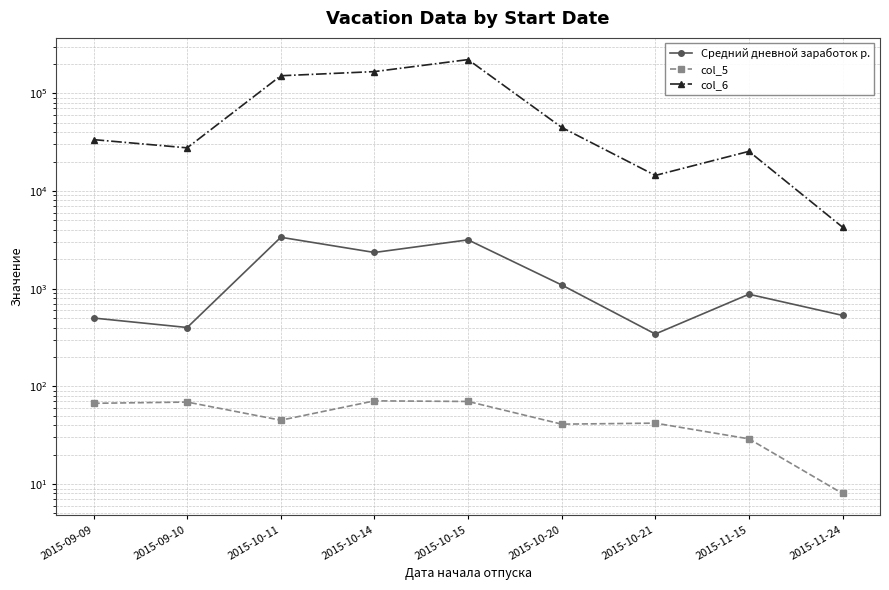

Between 2015-10-11 and 2015-10-14, which series saw the biggest shift?

col_6